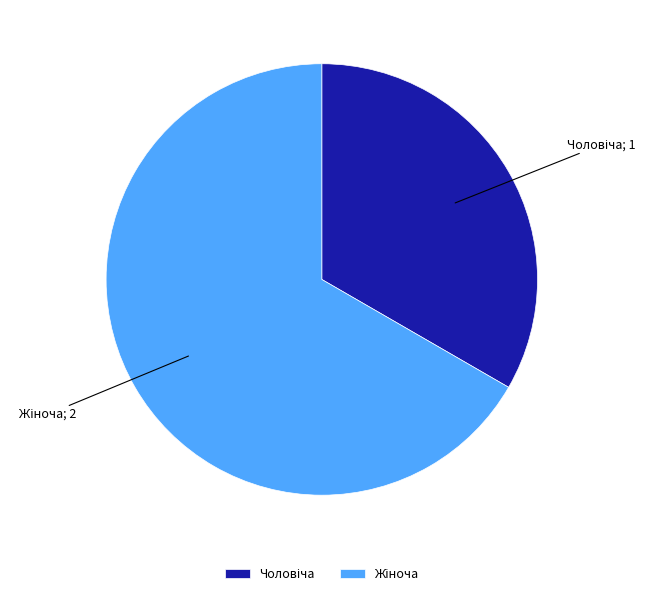

Does any single category account for the majority?

Yes